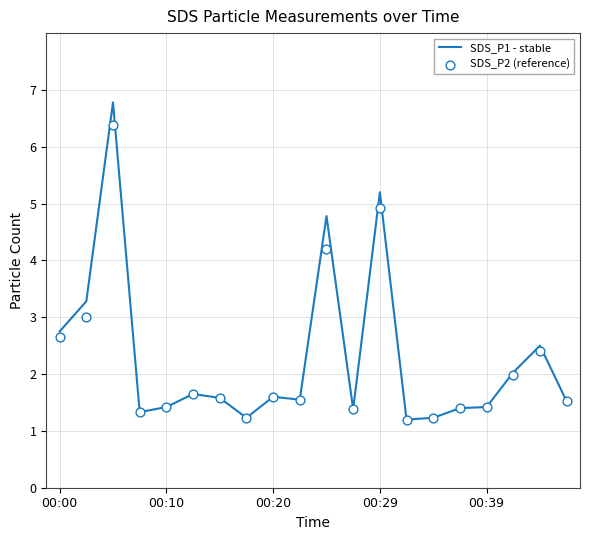

What is the minimum value for SDS_P1 - stable?

1.2